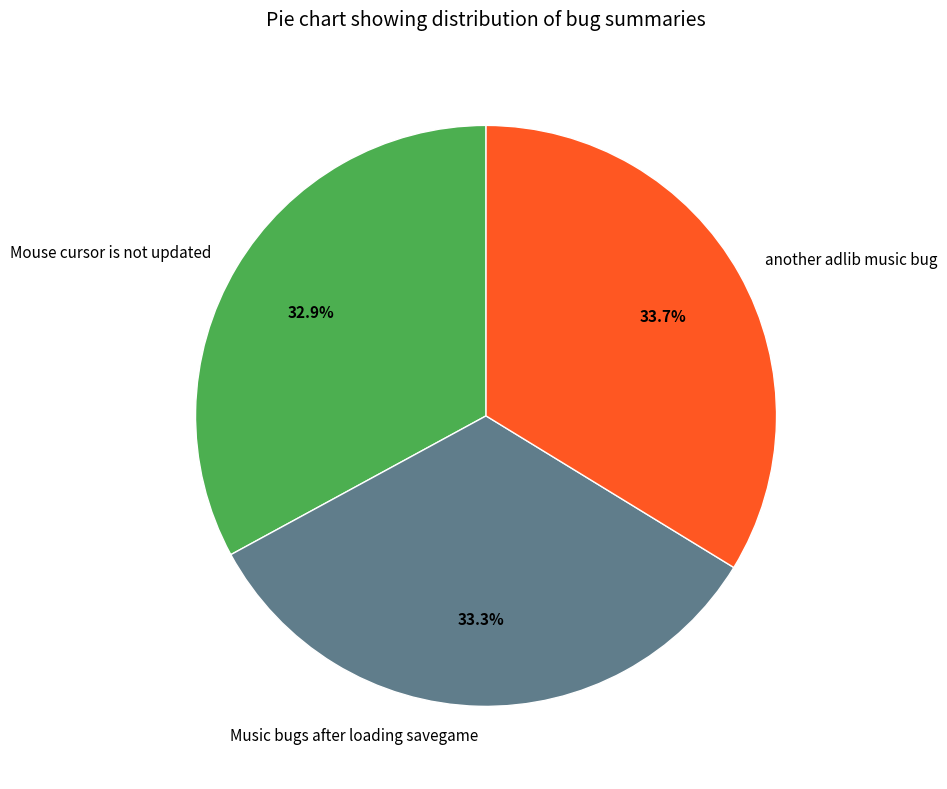

Is the sum of Mouse cursor is not updated and Music bugs after loading savegame greater than half?

Yes